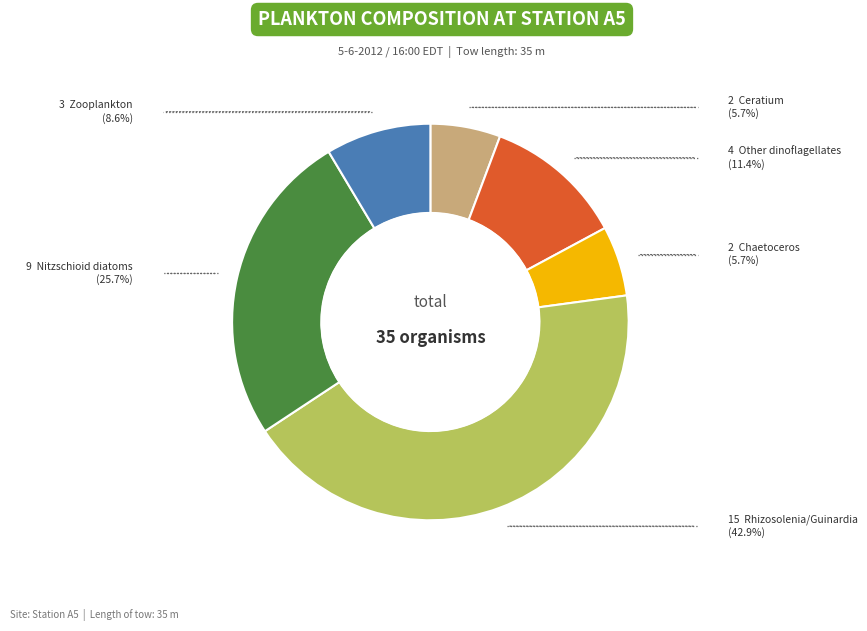

Is there a majority slice in this chart?

No